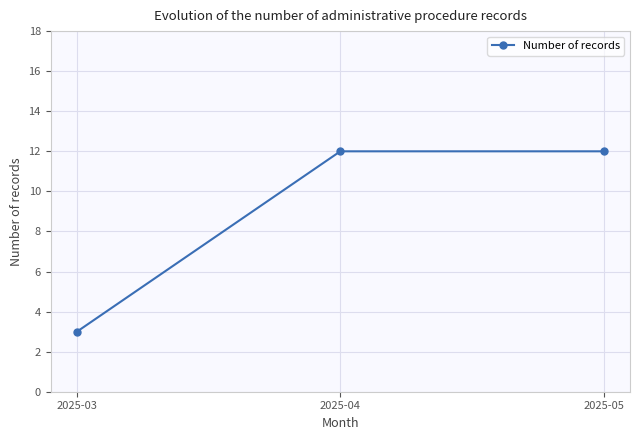

Is it true that the value at 2025-03 is 5?

False